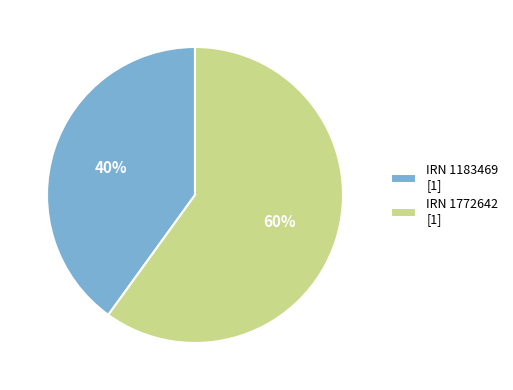

To the nearest percent, what percentage of the pie is IRN 1772642 [1]?

60%